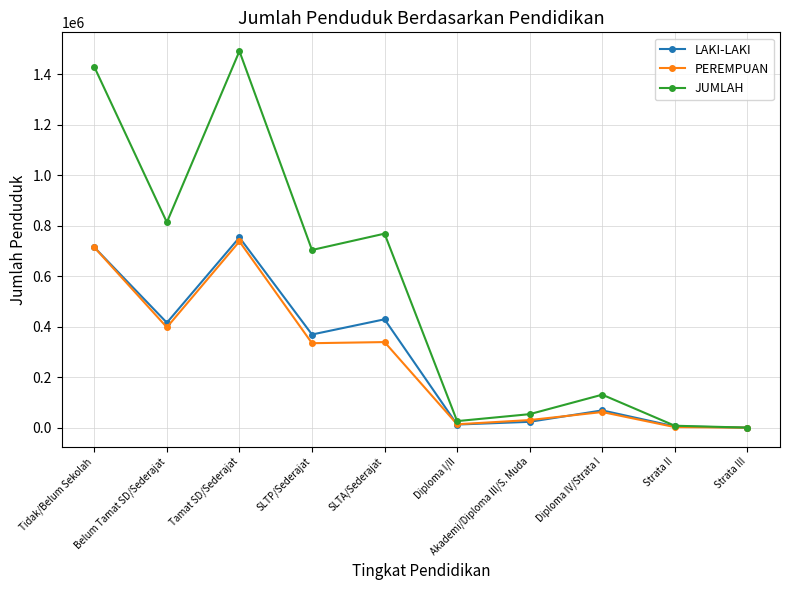

Count the number of categories in the chart.

10